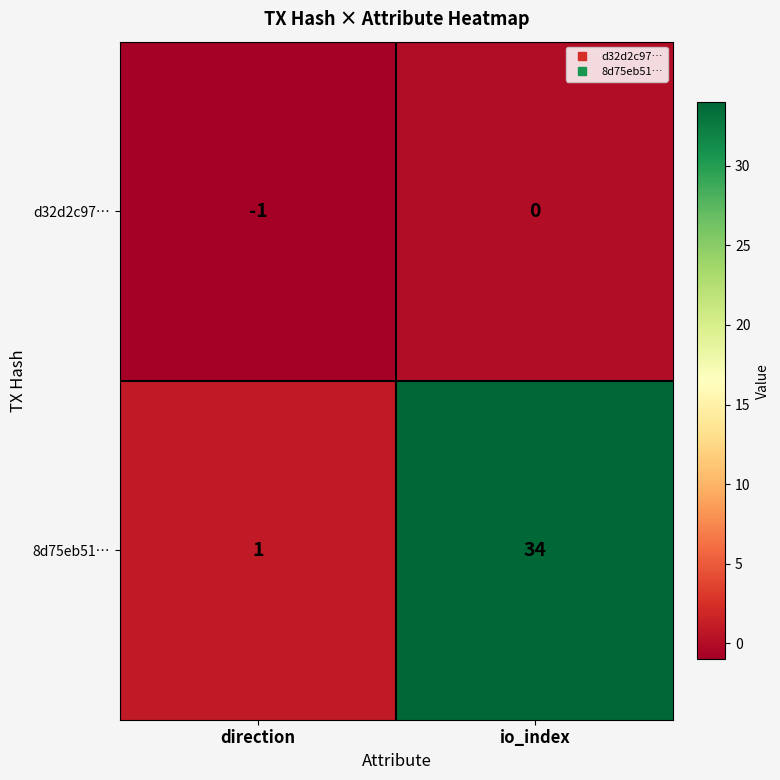

Which series changed the most between direction and io_index?

8d75eb51…